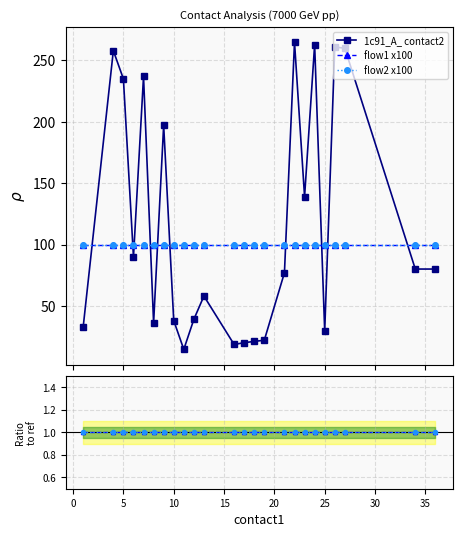

Is the value of flow1 x100 at 23 greater than the value of flow2 x100 at 15?

No